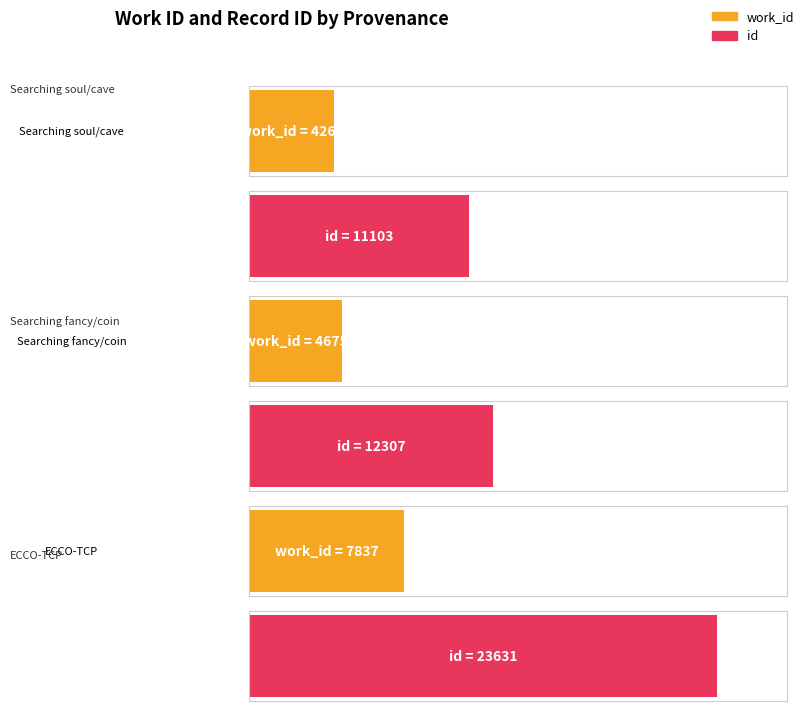

Rank the series at Searching fancy/coin from lowest to highest value.

work_id, id